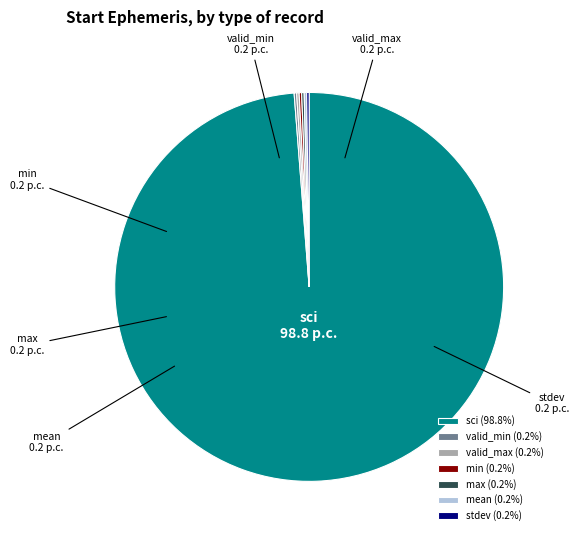

Is there a majority slice in this chart?

Yes